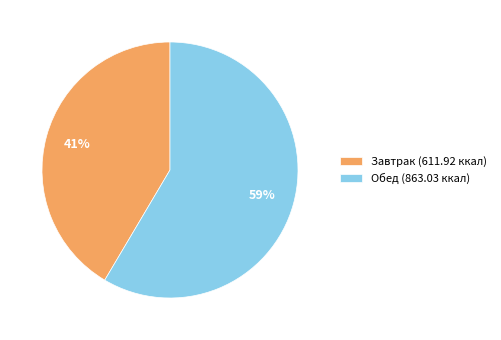

Which slice represents more than half of the pie?

Обед